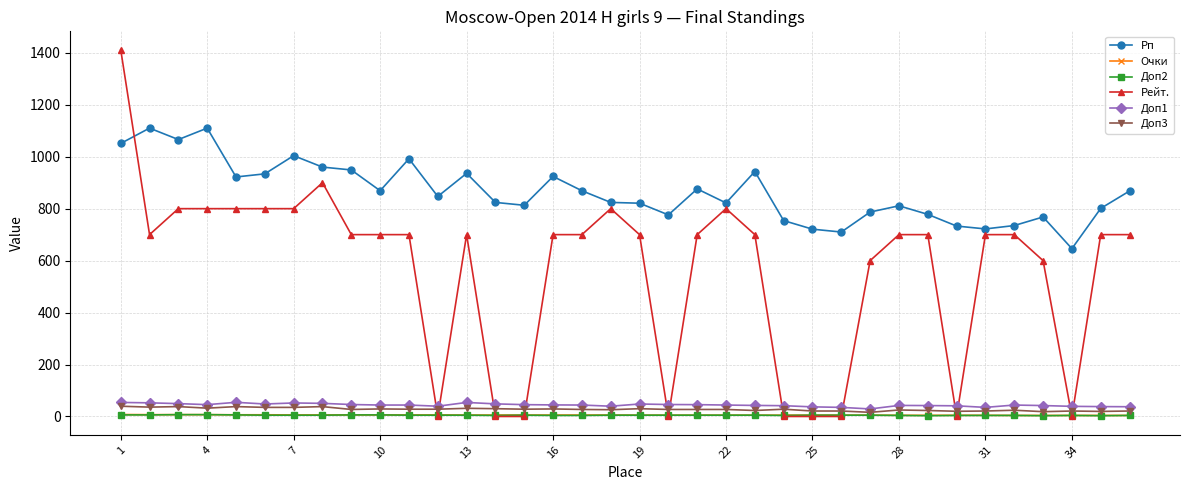

True or false: Рп and Очки intersect in this chart.

False